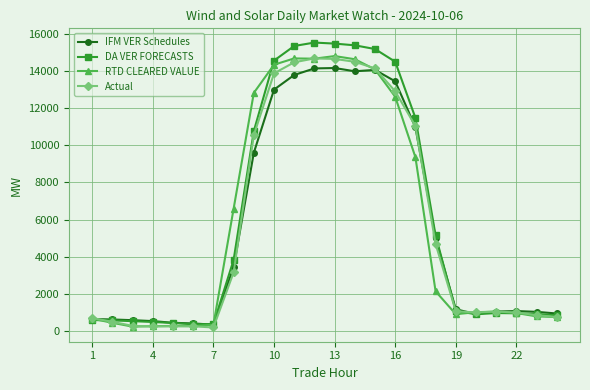

True or false: RTD CLEARED VALUE has more than 0 points higher than both neighbors.

True